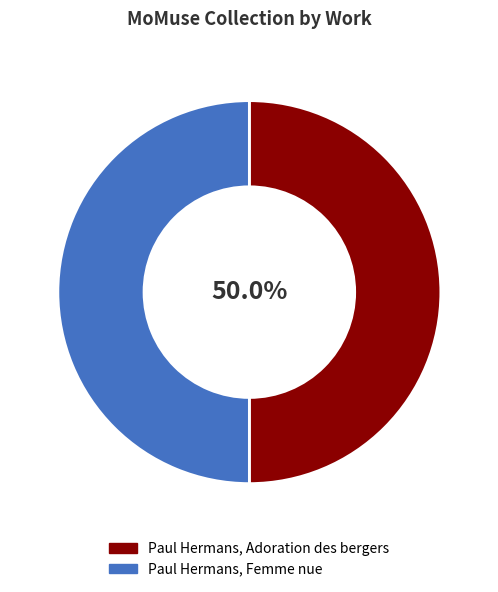

How many segments does this pie chart have?

2